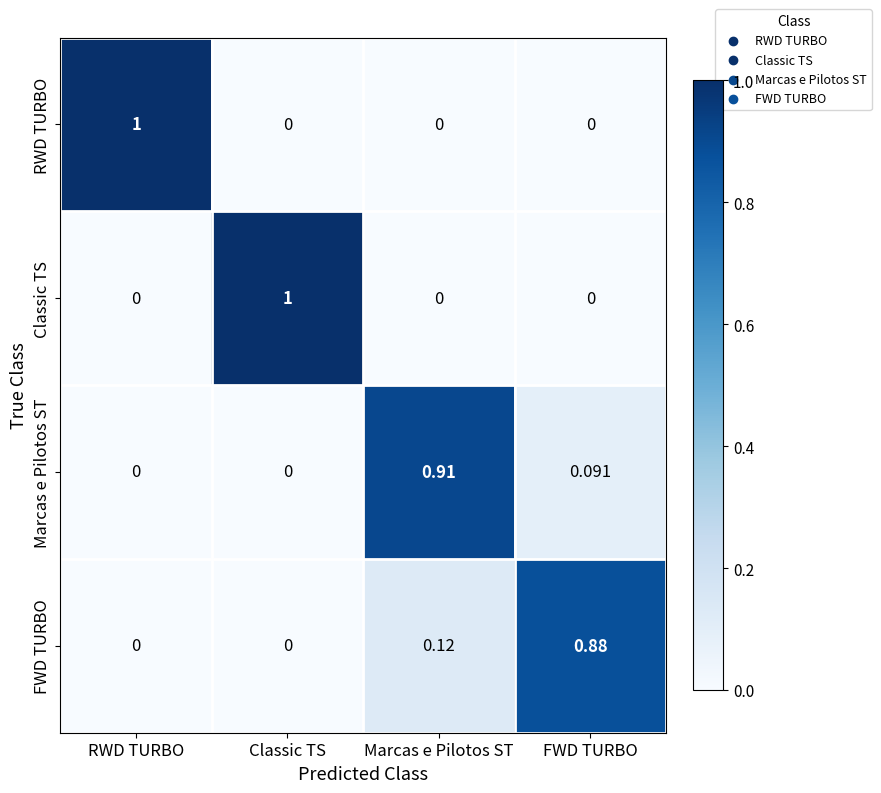

At which category is the sum across all series the highest?

Marcas e Pilotos ST